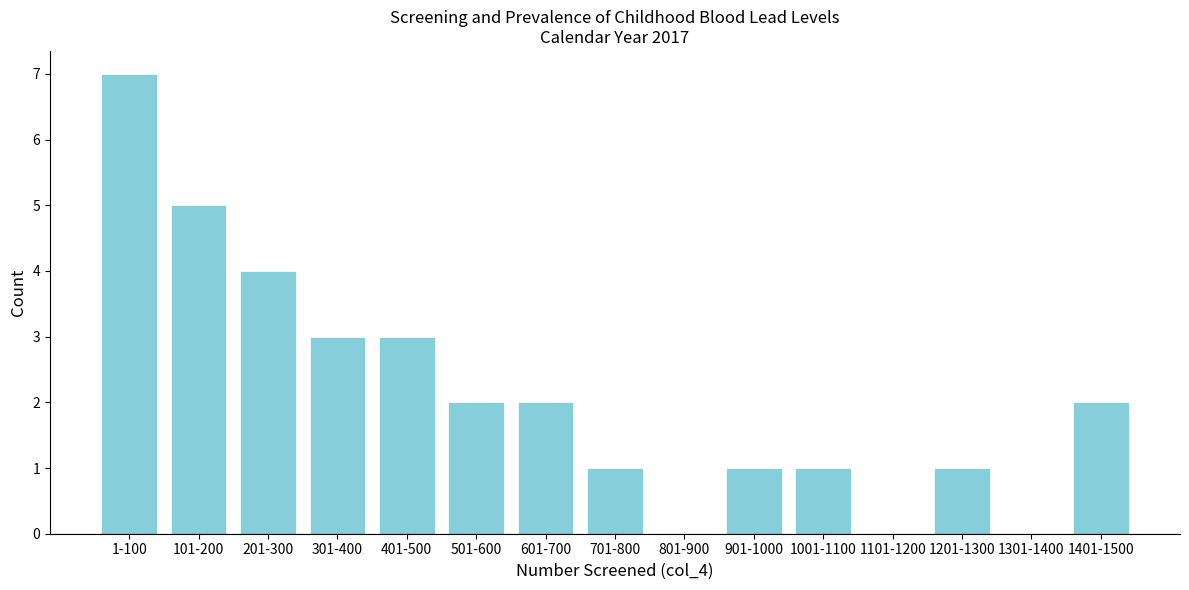

Reading left to right, what are all the values shown in this chart?

1-100=7	101-200=5	201-300=4	301-400=3	401-500=3	501-600=2	601-700=2	701-800=1	801-900=0	901-1000=1	1001-1100=1	1101-1200=0	1201-1300=1	1301-1400=0	1401-1500=2